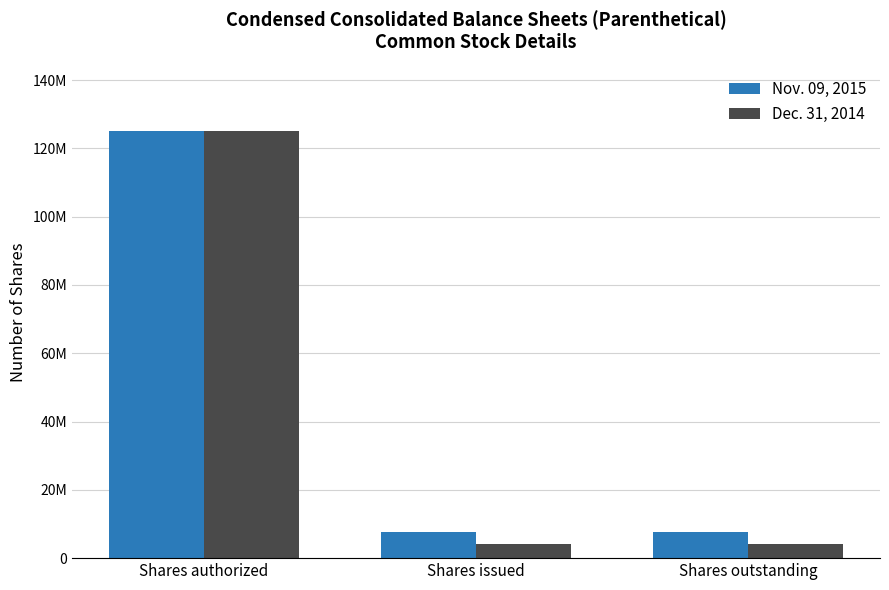

What is the average value of the Nov. 09, 2015 series?

46755168